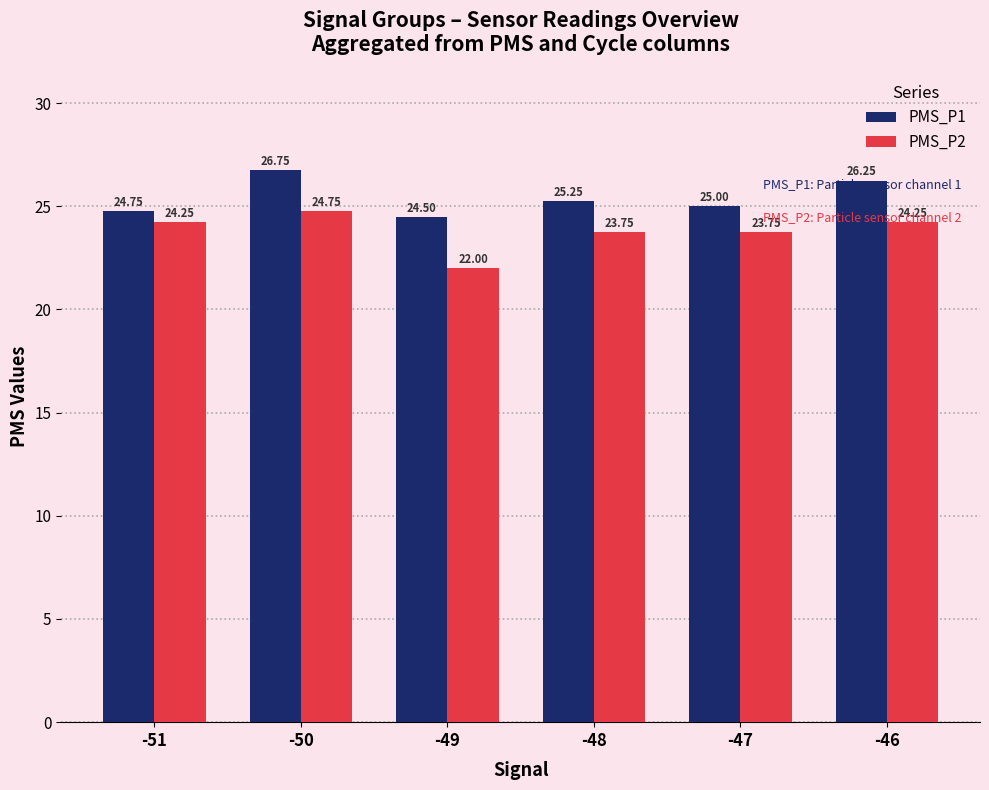

What are all the series names shown in the legend?

PMS_P1, PMS_P2